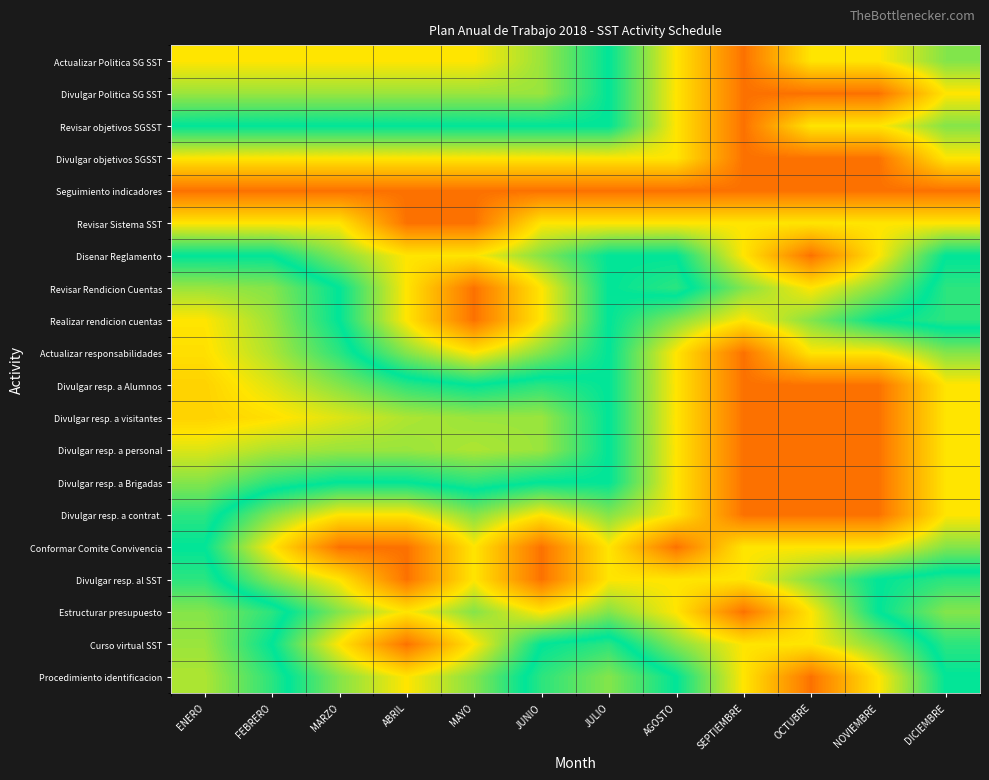

What is the spread (max minus min) of values at OCTUBRE?

0.3